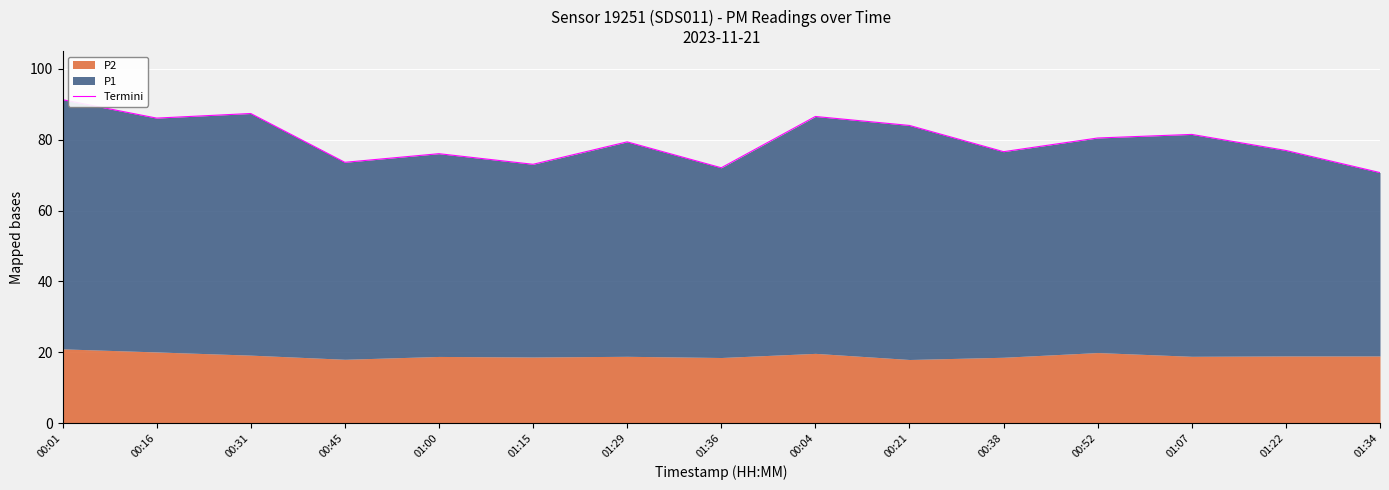

Rank the categories by value from lowest to highest.

01:34, 01:36, 01:15, 00:45, 01:00, 00:38, 01:22, 01:29, 00:52, 01:07, 00:21, 00:16, 00:04, 00:31, 00:01